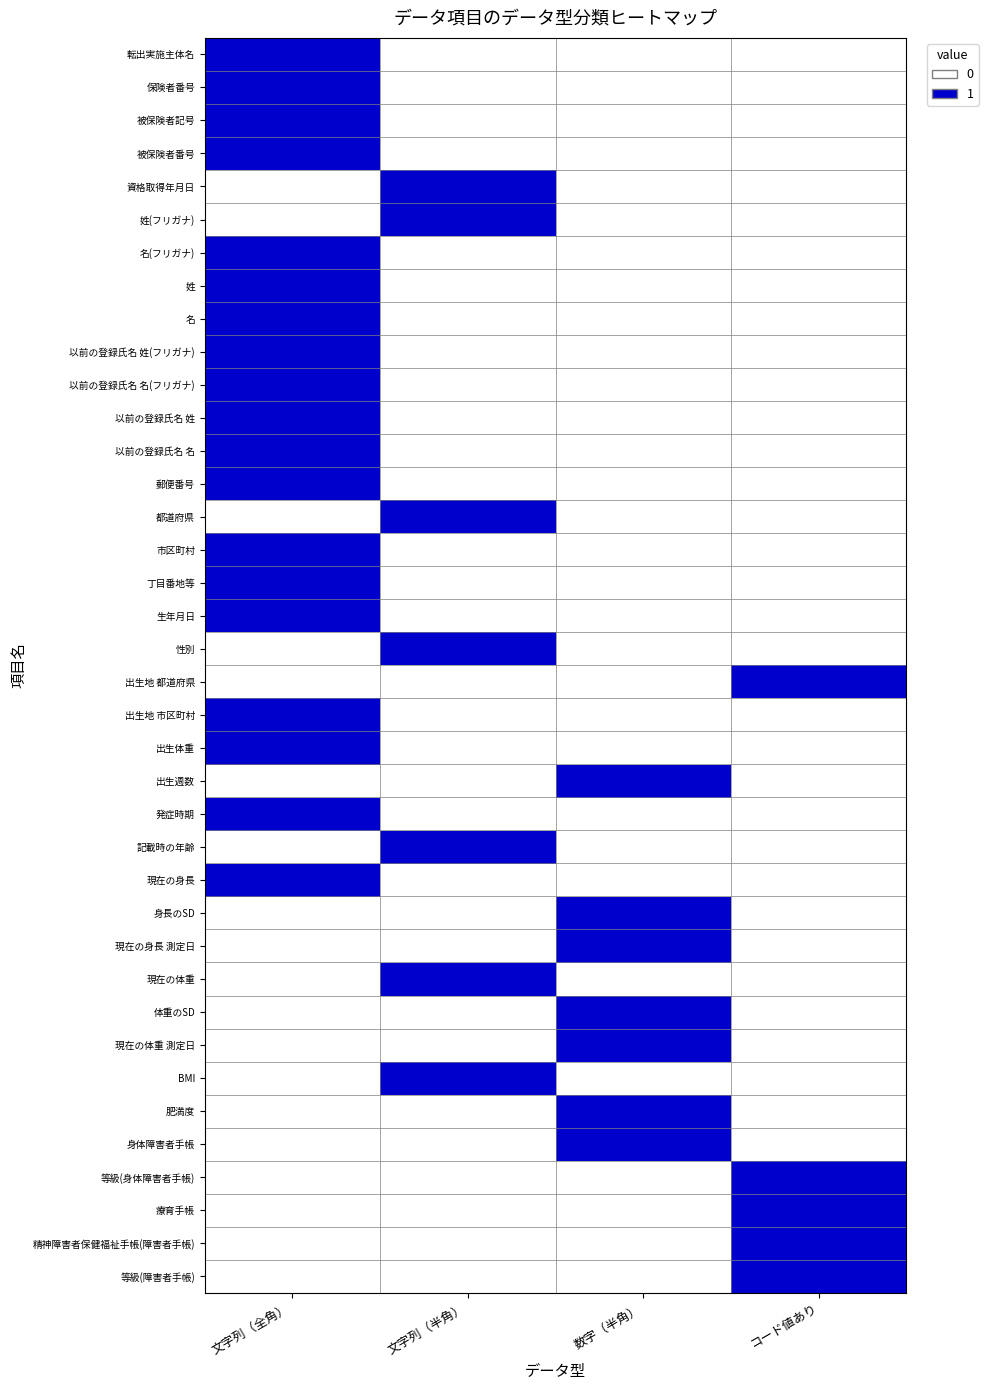

At how many categories does at least one series exceed 0?

4